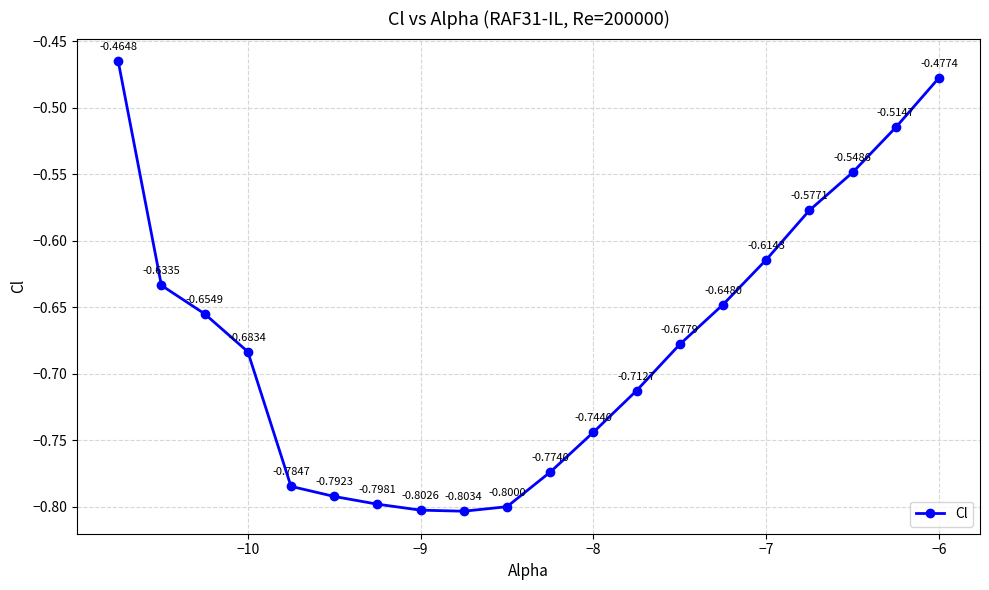

What is the difference between the maximum and minimum values?

0.3